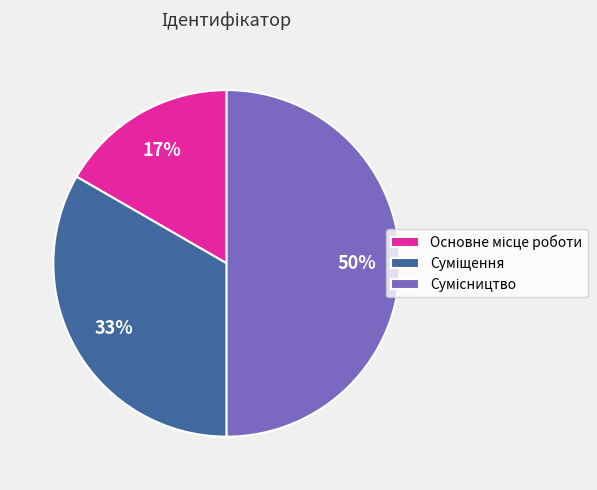

To the nearest percent, what is the average slice percentage?

33%